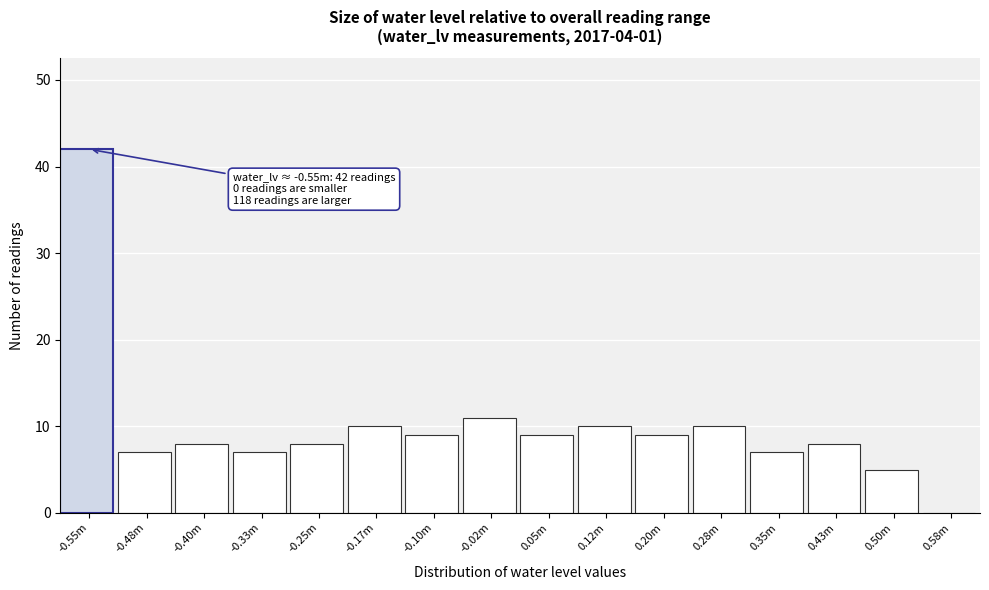

Reading left to right, what are all the values shown in this chart?

-0.55m=42	-0.48m=7	-0.40m=8	-0.33m=7	-0.25m=8	-0.17m=10	-0.10m=9	-0.02m=11	0.05m=9	0.12m=10	0.20m=9	0.28m=10	0.35m=7	0.43m=8	0.50m=5	0.58m=0